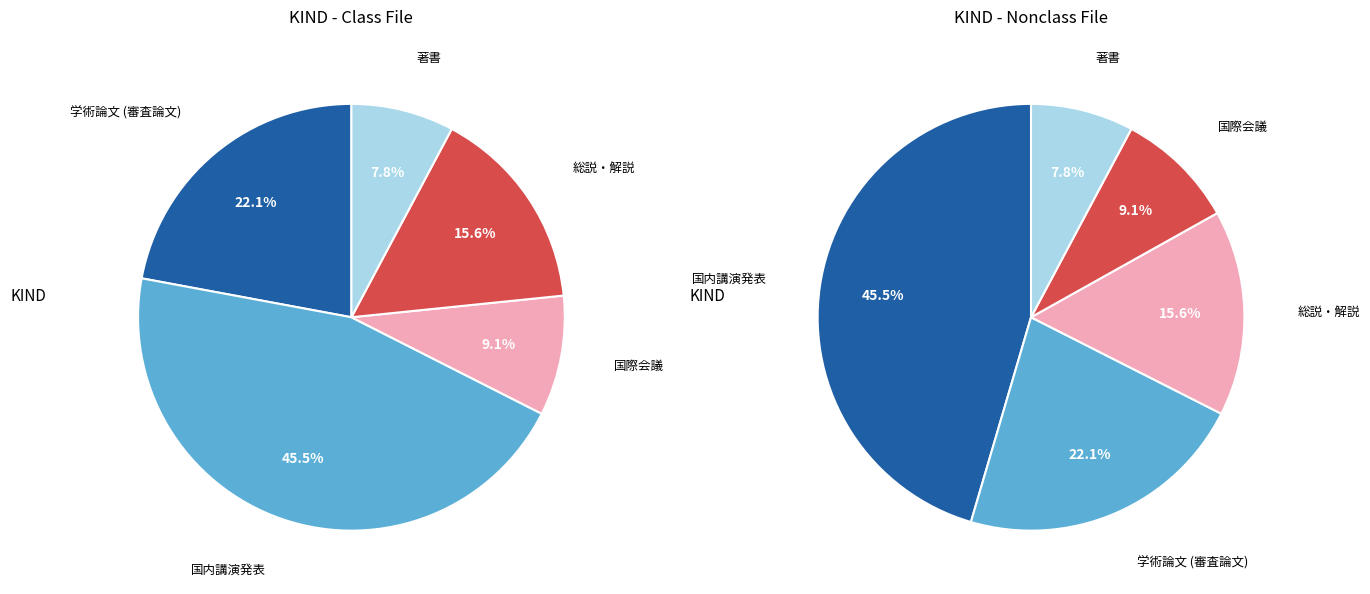

Combined, do 国際会議 and 学術論文 (審査論文) account for over 50%?

No